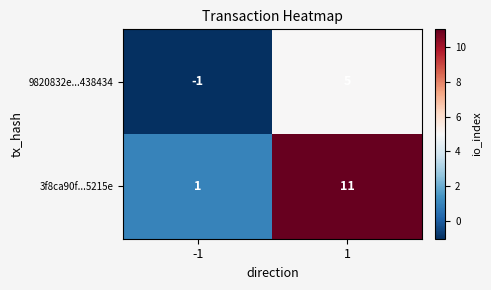

What is the difference between the highest and lowest values at -1?

2